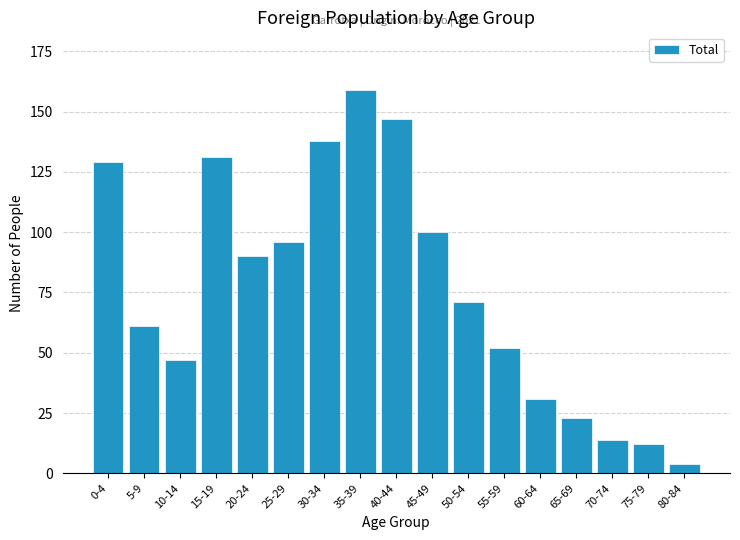

Reading right to left, transcribe all the data shown in this chart.

80-84=4	75-79=12	70-74=14	65-69=23	60-64=31	55-59=52	50-54=71	45-49=100	40-44=147	35-39=159	30-34=138	25-29=96	20-24=90	15-19=131	10-14=47	5-9=61	0-4=129